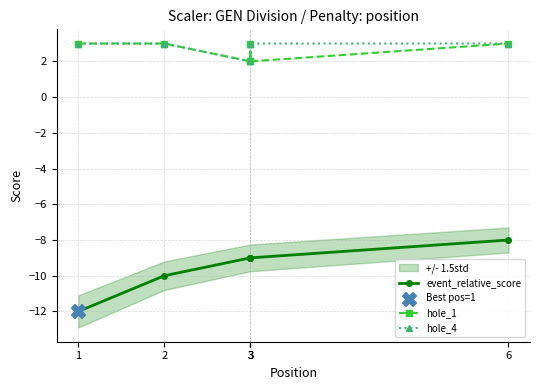

Which series has the largest total across all categories?

hole_4